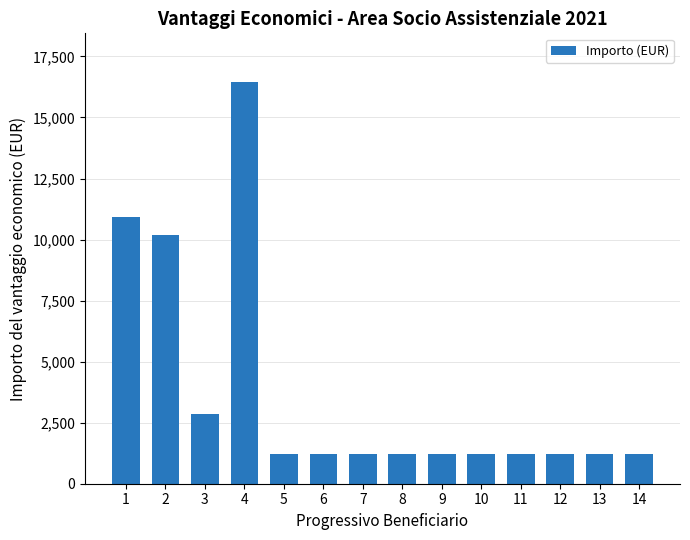

What is the approximate value at 11?

1200.0